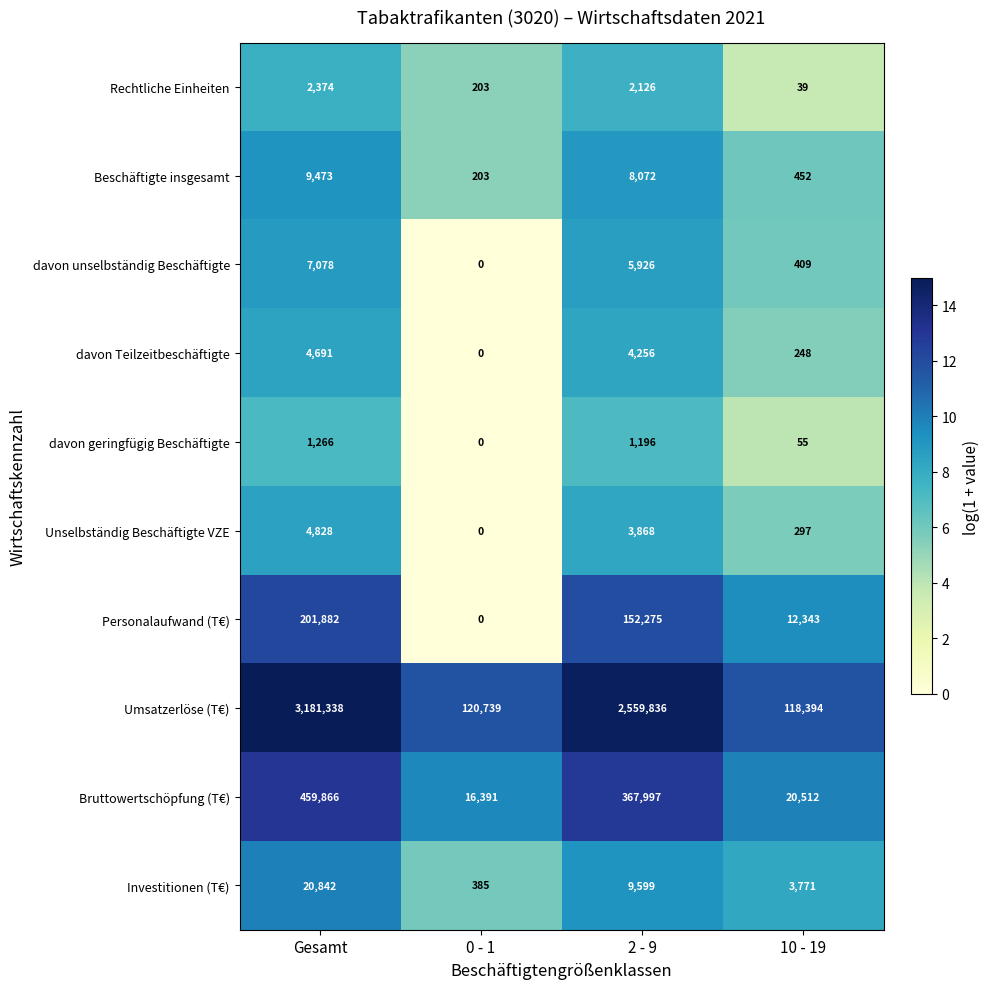

What is the total value across all series at 2 - 9?

3115151